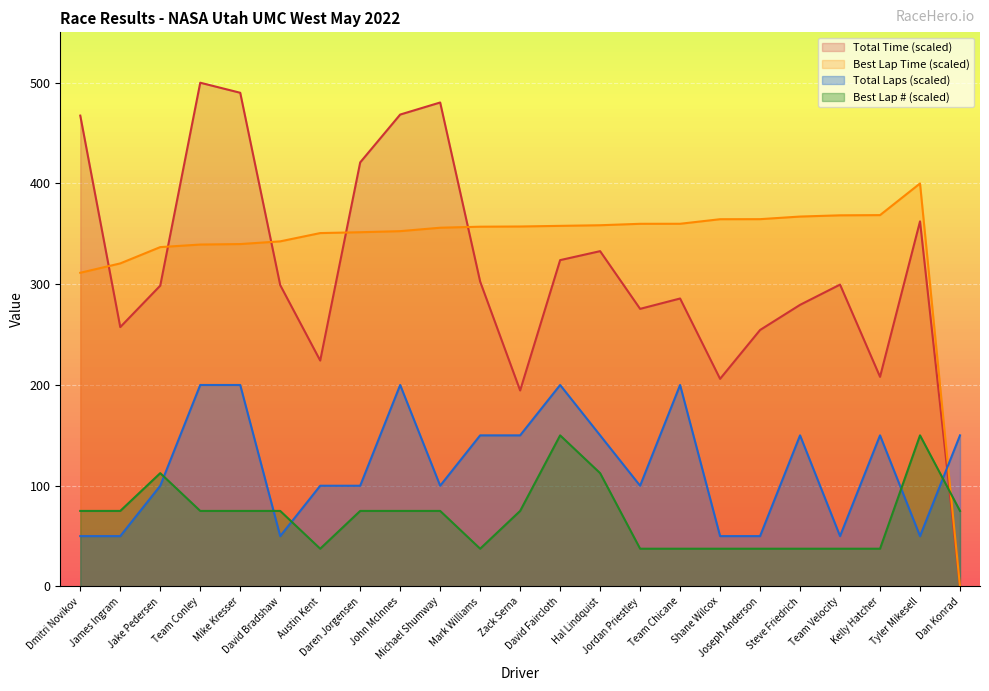

Which series has the largest range (max minus min)?

Total Time (scaled)